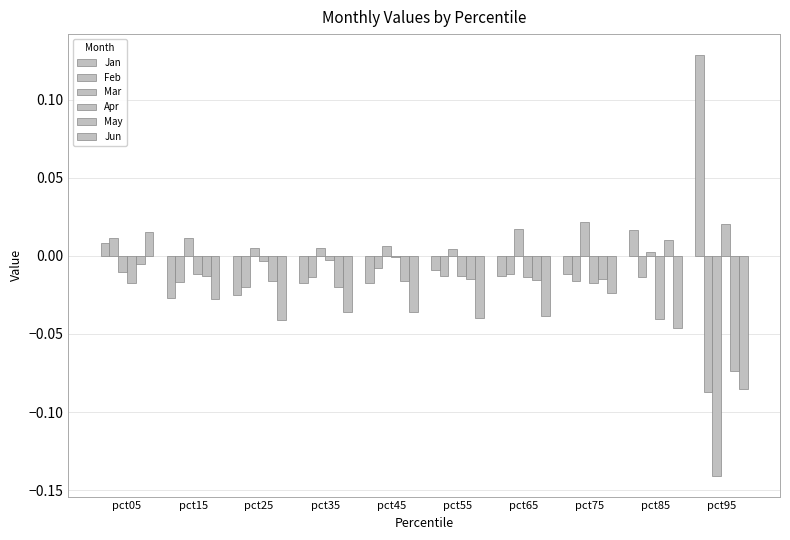

How many bars are there in total?

60